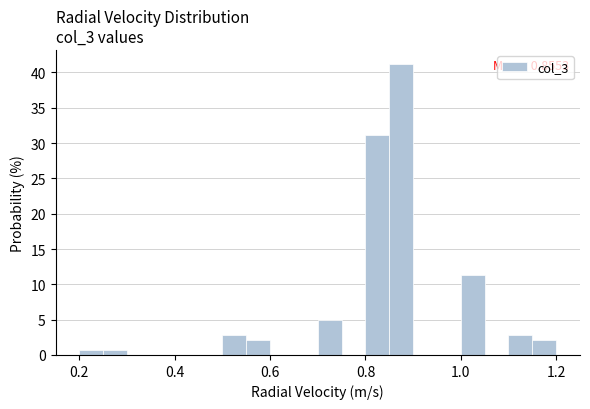

Read against the x-axis, roughly where is the centre of the tallest bar?

0.88